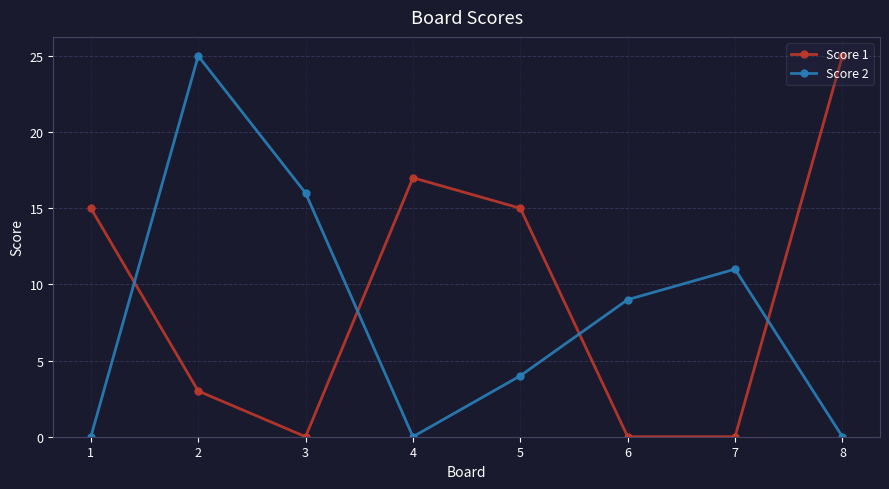

Is it true that Score 1 equals 17 at 3?

False